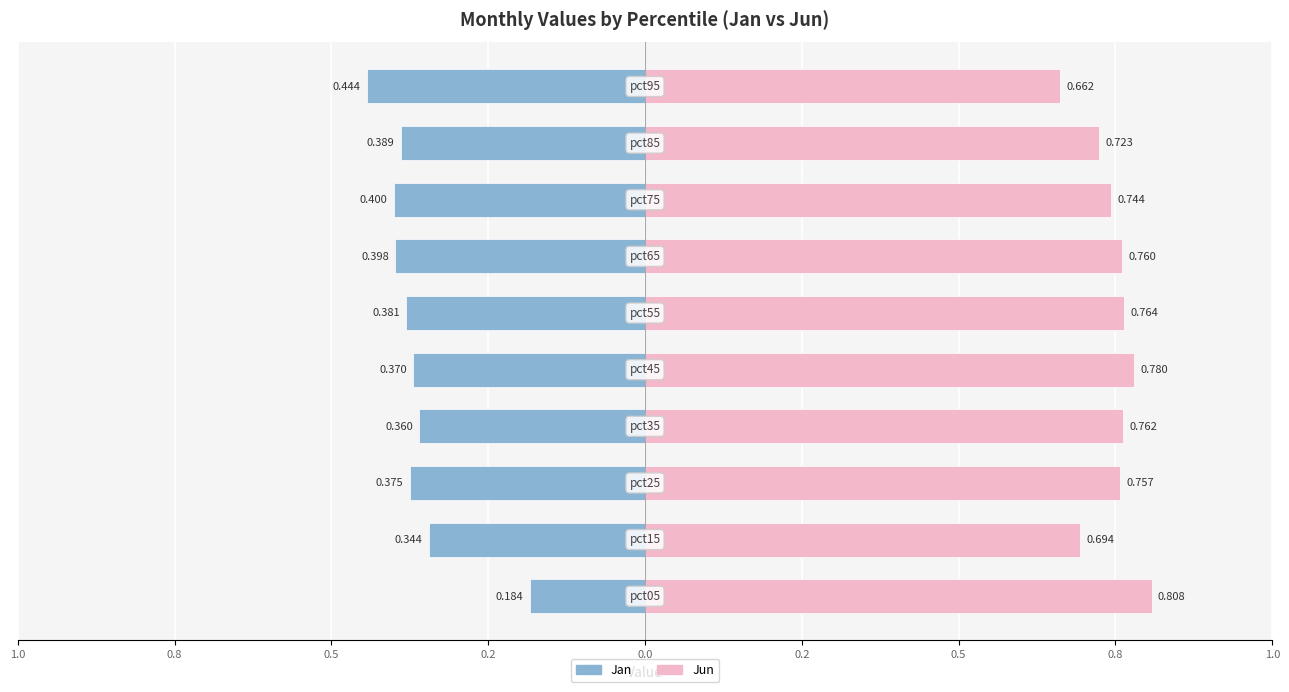

How many distinct data groups are displayed?

2